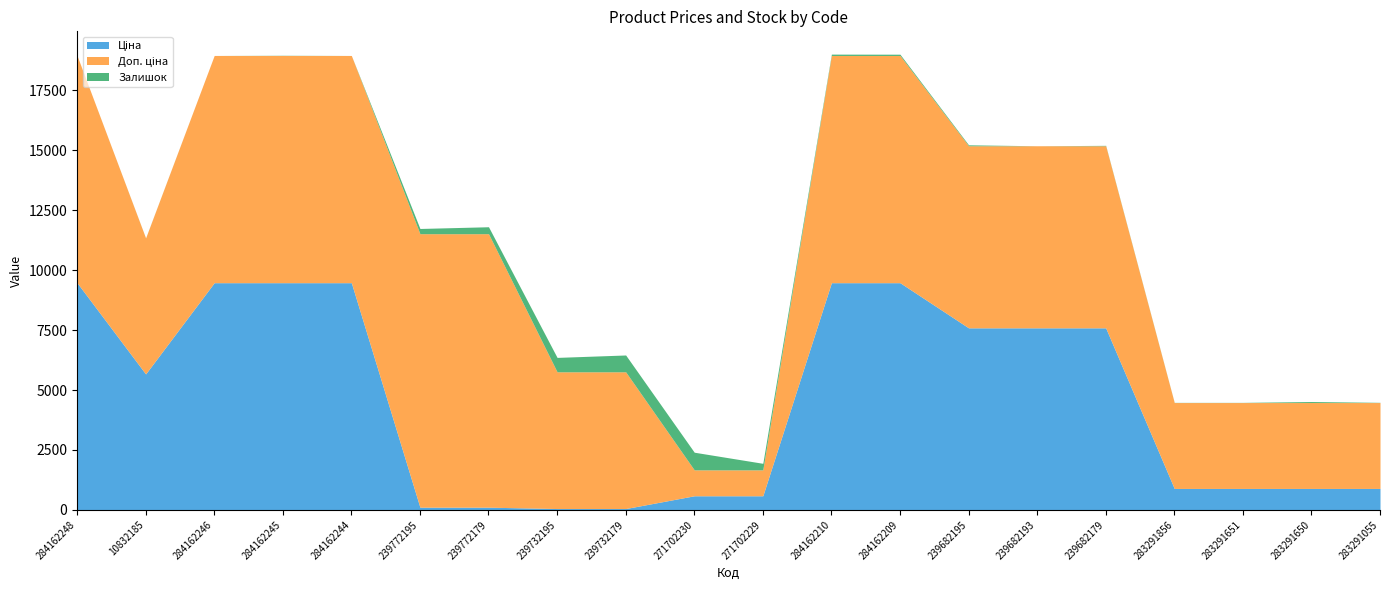

How many lines are shown in the chart?

3